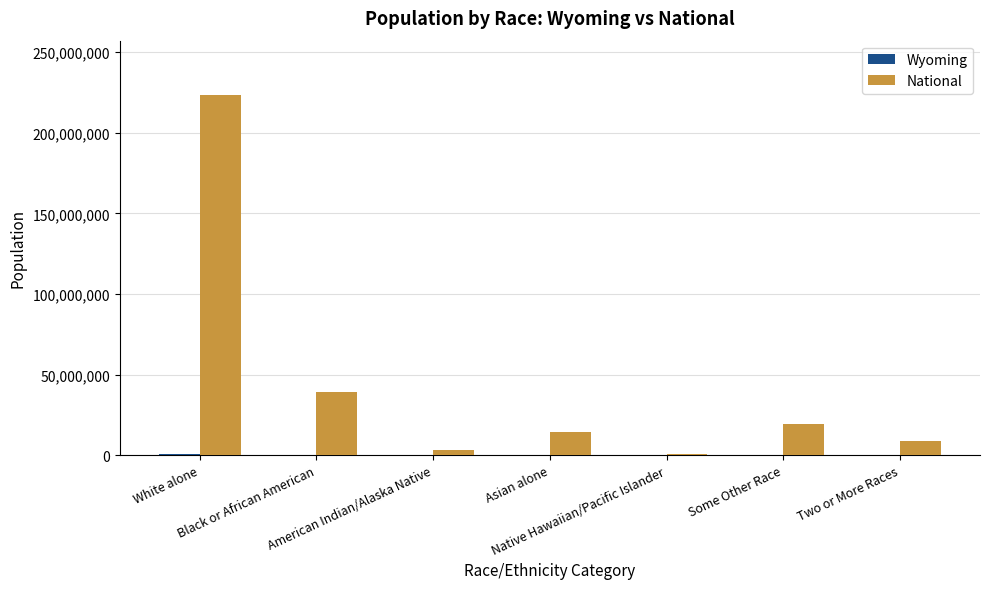

What is the maximum value shown in the chart?

223553265